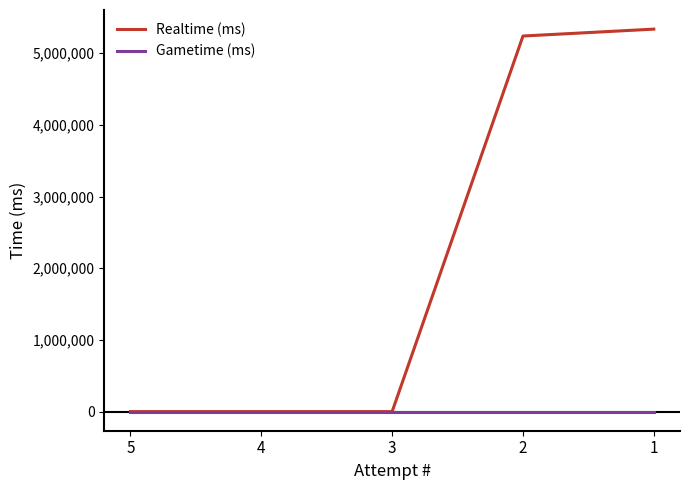

The value of Realtime (ms) at 4 is -2908673. True or false?

False